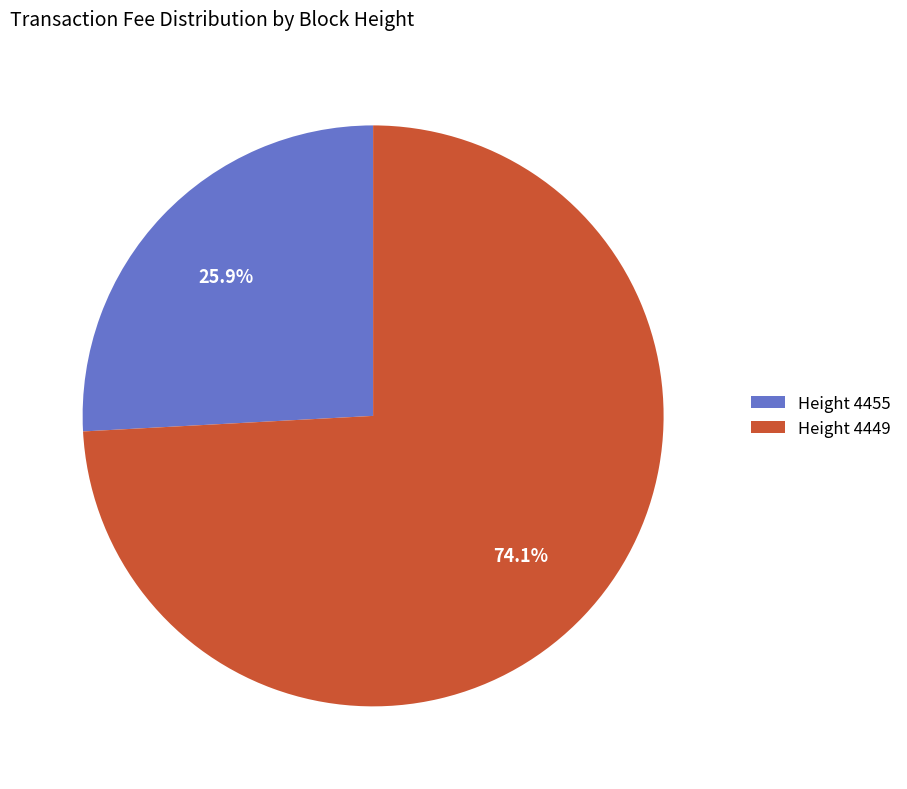

How many slices are in this pie chart?

2